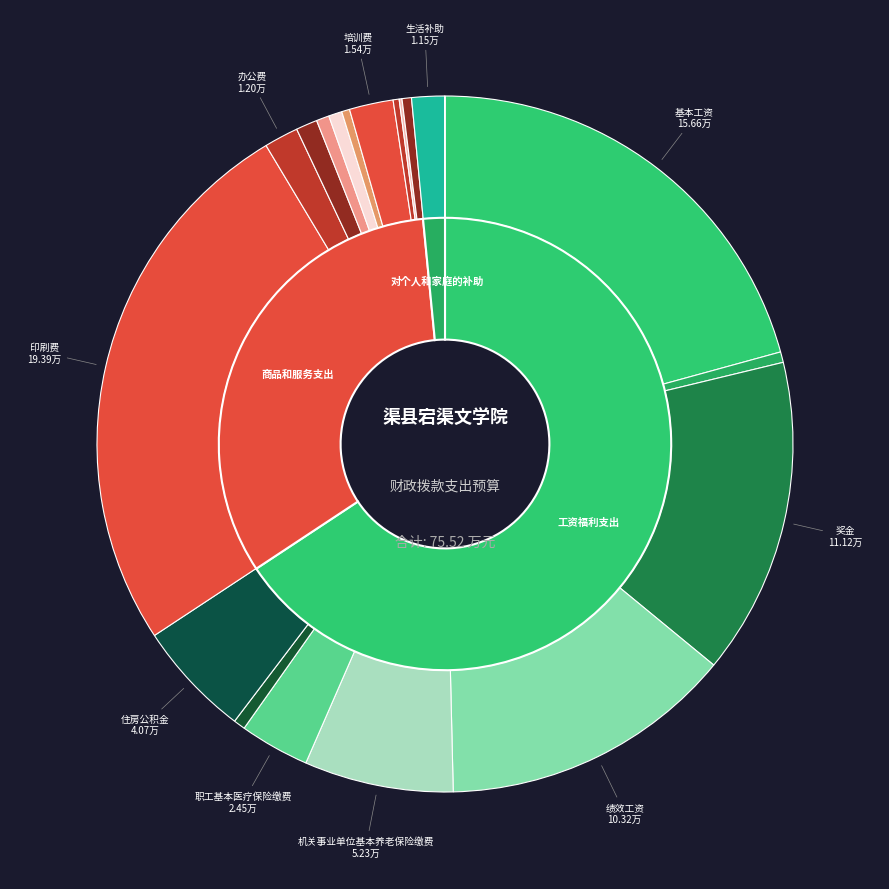

True or false: 会议费 accounts for 0% of the total.

True